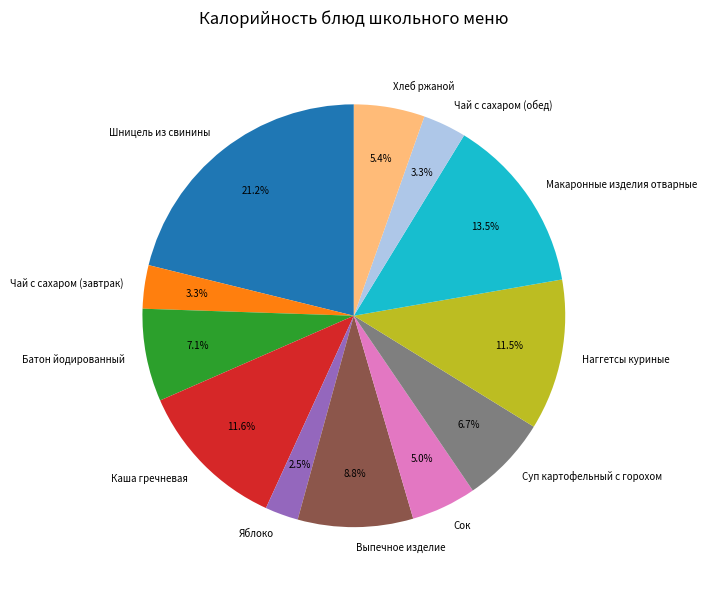

Which category has the smallest portion of the pie?

Яблоко